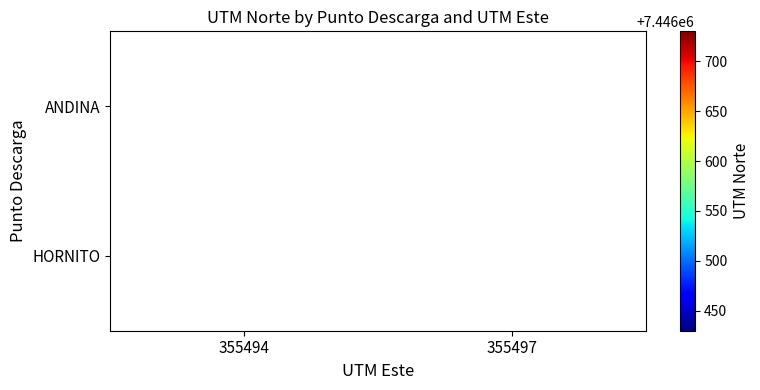

Is it true that HORNITO equals 3723302 at 355497?

False